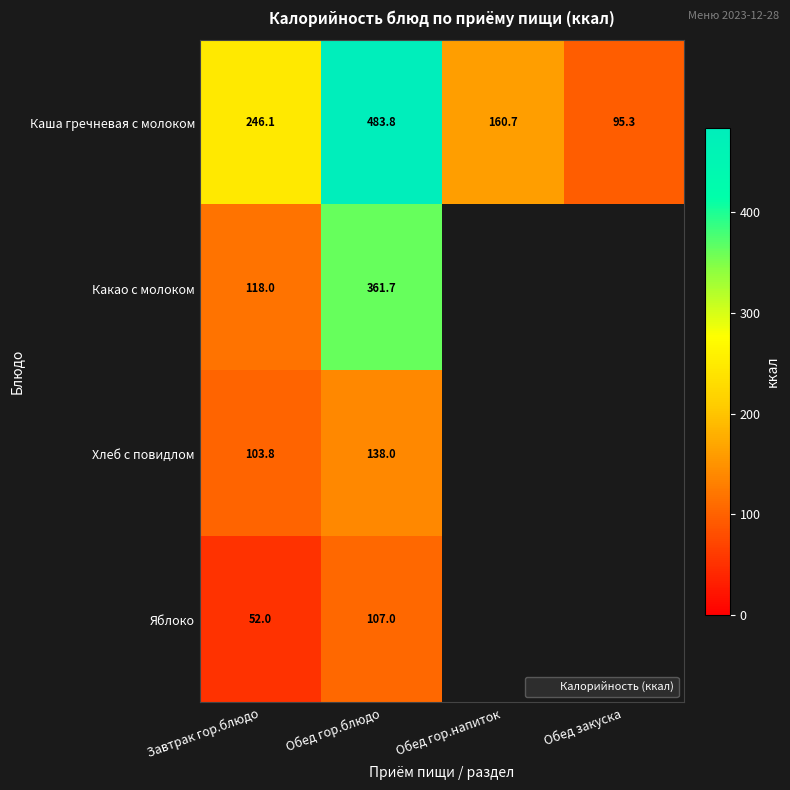

The Какао с молоком series shows 40.8 at Завтрак гор.блюдо. True or false?

False